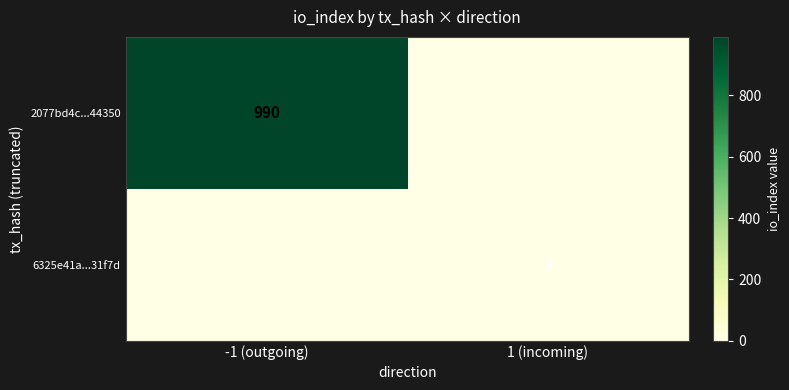

The 2077bd4c...44350 series shows 990 at -1 (outgoing). True or false?

True